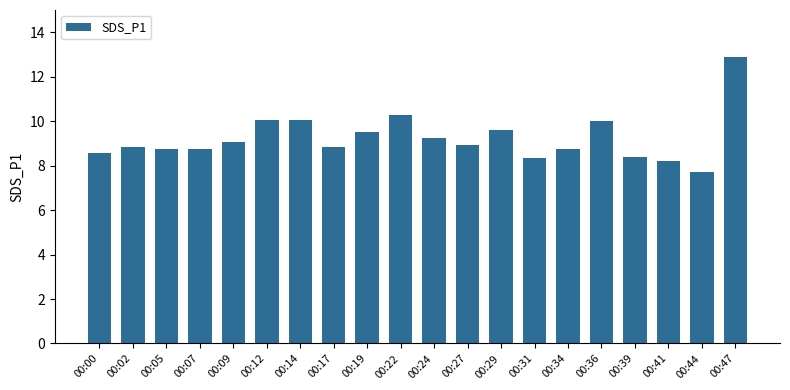

What is the value of the 7th bar from the left?

10.1